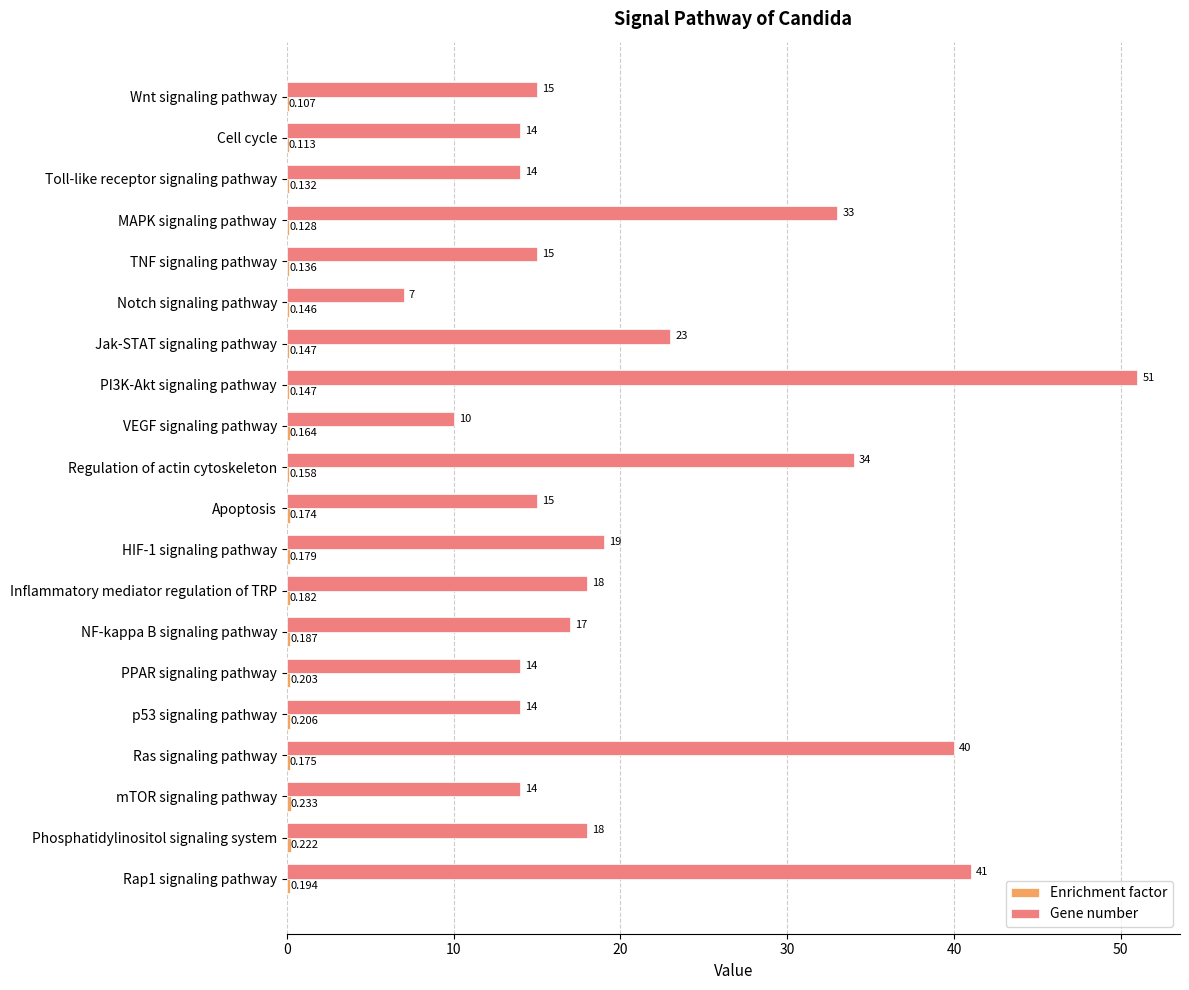

What is the maximum value shown in the chart?

51.0